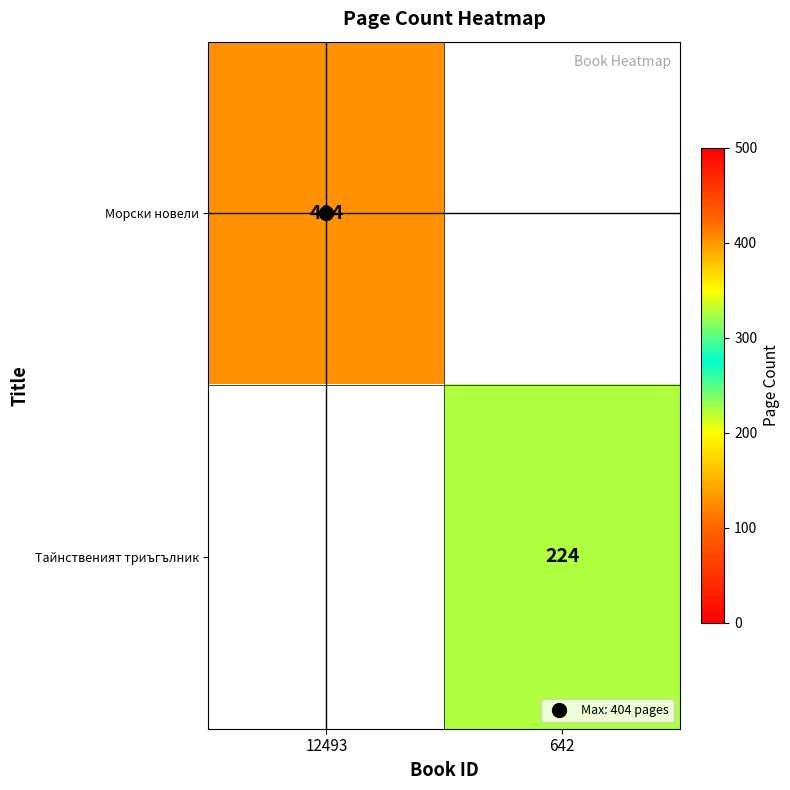

At how many categories does at least one series exceed 231?

1